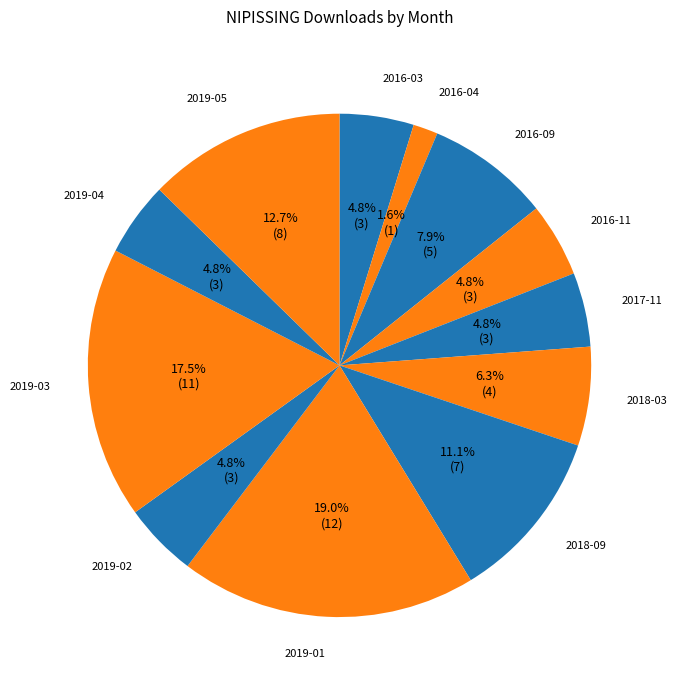

Does 2019-05 account for over 50% of the chart?

No